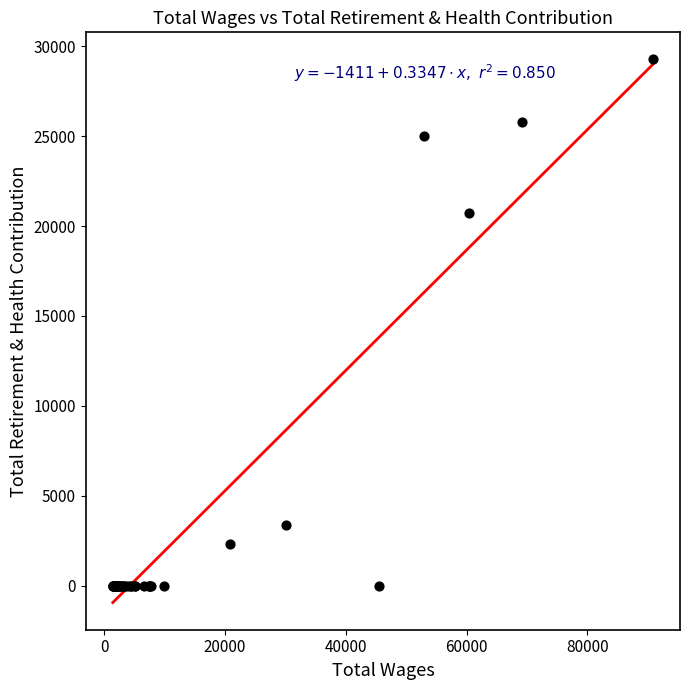

What Y value in the scatter plot is closest to 14629?

20720